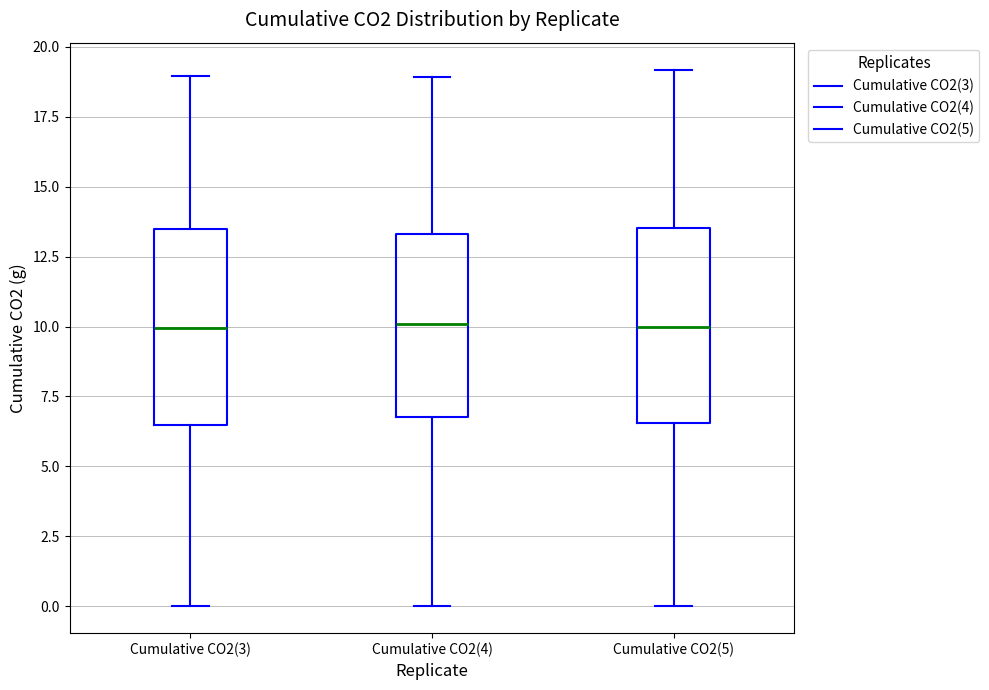

Reading left to right, transcribe this box plot: for each box, give where its median line is, the range the box spans, and where its two whiskers end, as read against the y-axis. The values are not printed on the chart, so give them approximately, as read against the axis.

Cumulative CO2(3): median 10.0, box 6.5 to 13.5, whiskers 0.0 to 19.0
Cumulative CO2(4): median 10.0, box 7.0 to 13.5, whiskers 0.0 to 19.0
Cumulative CO2(5): median 10.0, box 6.5 to 13.5, whiskers 0.0 to 19.0